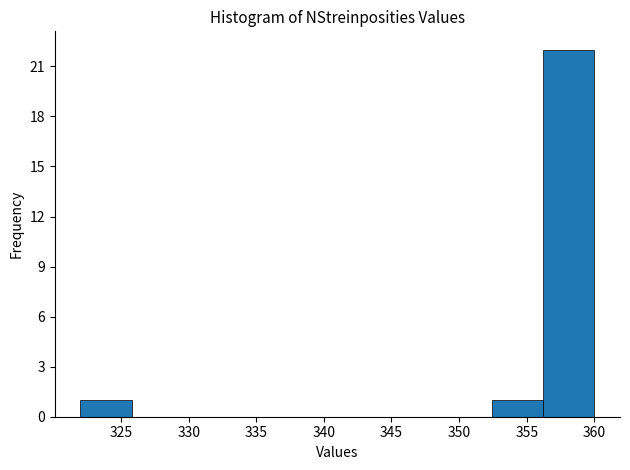

Reading left to right, transcribe this chart: for each bar, give the range it covers on the x-axis and its height. Neither the bar edges nor the heights are printed on the chart, so give them approximately, as read against the axes.

322.0 to 325.8: 1
325.8 to 329.6: 0
329.6 to 333.4: 0
333.4 to 337.2: 0
337.2 to 341.0: 0
341.0 to 344.8: 0
344.8 to 348.6: 0
348.6 to 352.4: 0
352.4 to 356.2: 1
356.2 to 360.0: 22